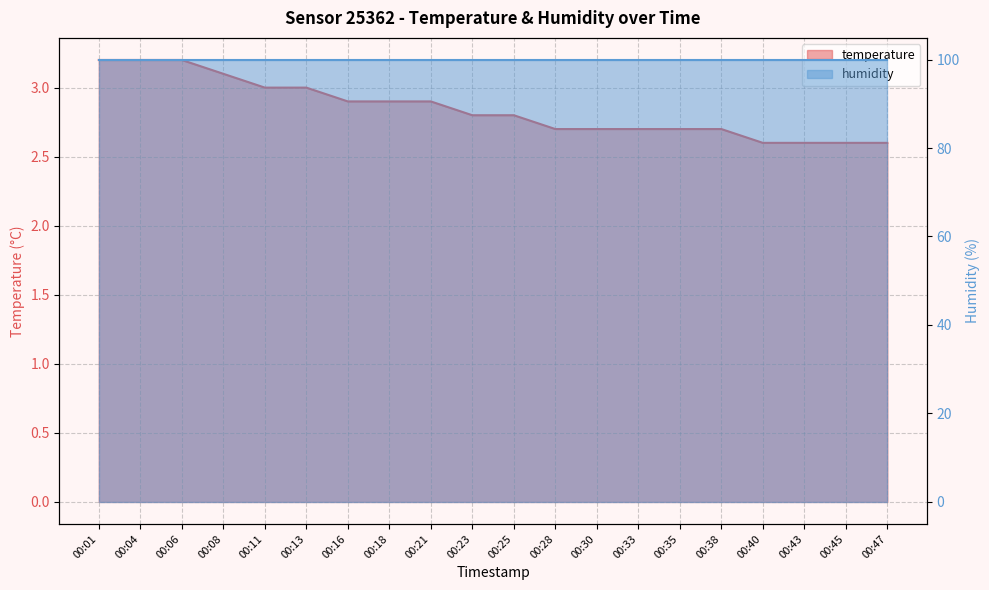

List the labels in order of value, largest first.

00:01, 00:04, 00:06, 00:08, 00:11, 00:13, 00:16, 00:18, 00:21, 00:23, 00:25, 00:28, 00:30, 00:33, 00:35, 00:38, 00:40, 00:43, 00:45, 00:47